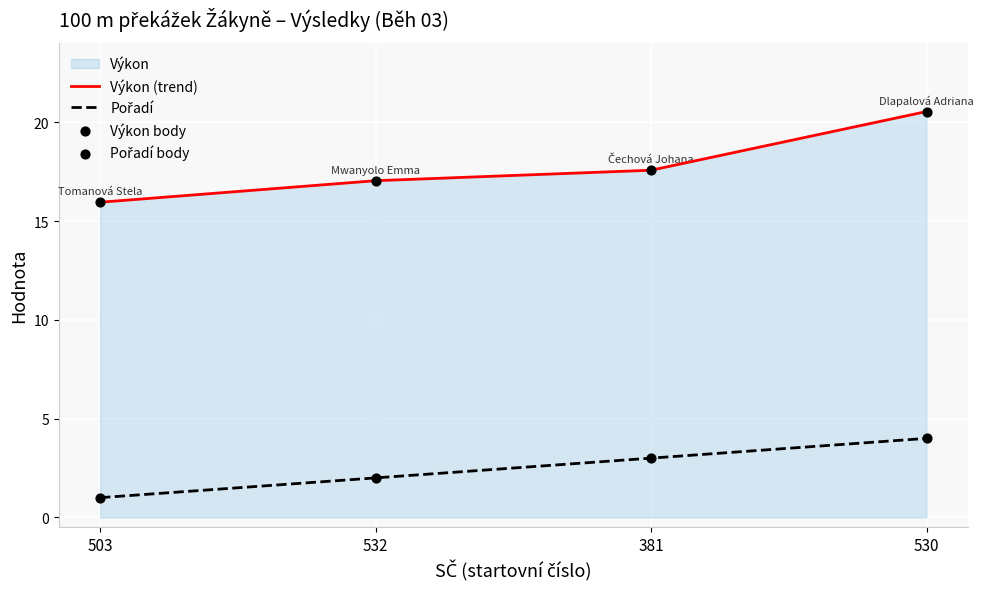

Which series contains the highest Y value?

Výkon (trend)